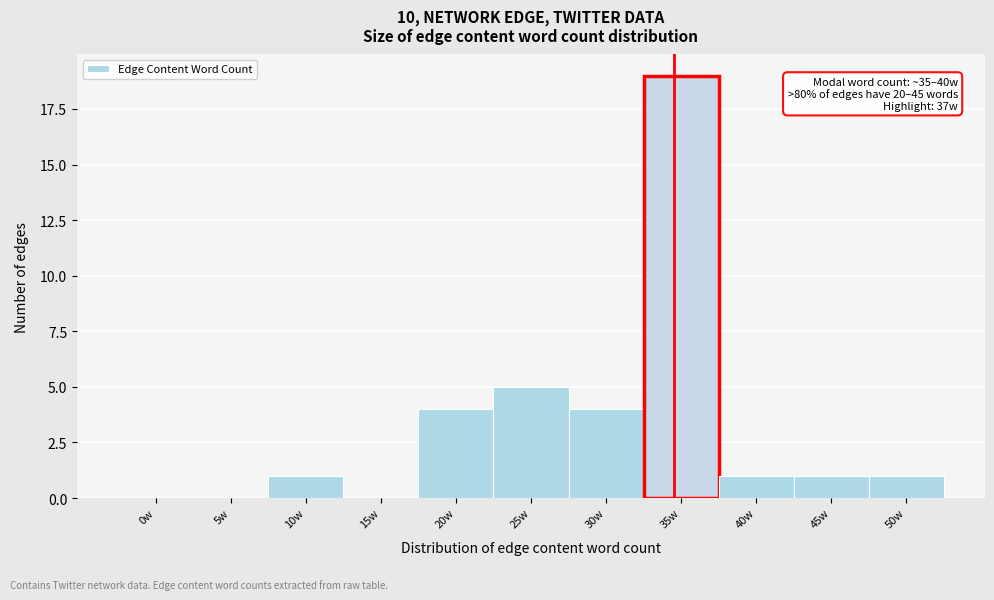

Reading left to right, transcribe all the data shown in this chart.

0w=0	5w=0	10w=1	15w=0	20w=4	25w=5	30w=4	35w=19	40w=1	45w=1	50w=1